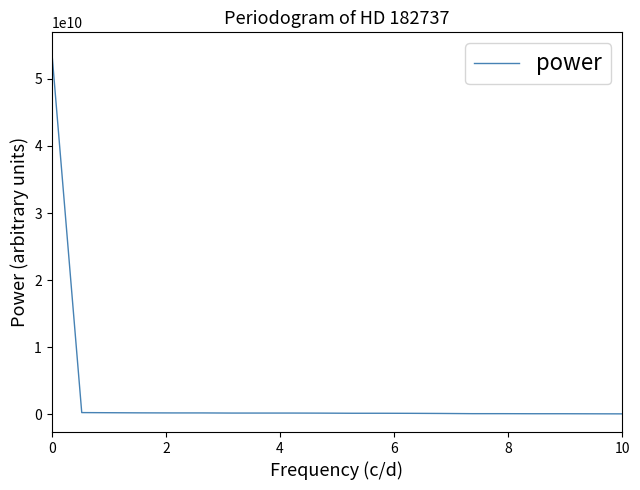

What is the difference between the maximum and minimum values?

54150000000